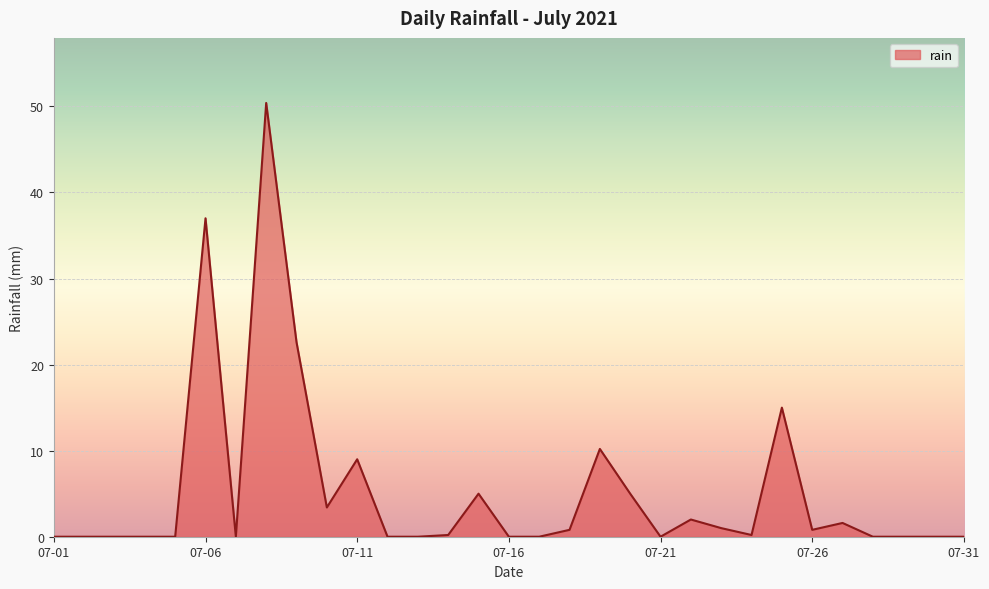

What is the greatest value displayed?

50.4